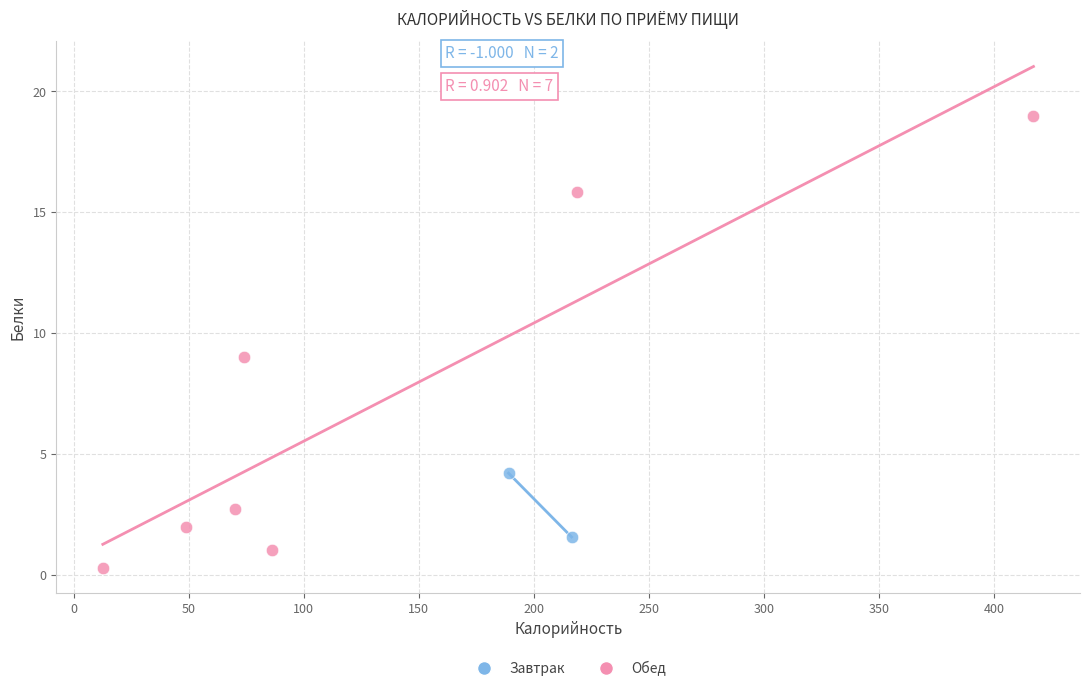

What are all the series names shown in the legend?

Завтрак, Обед